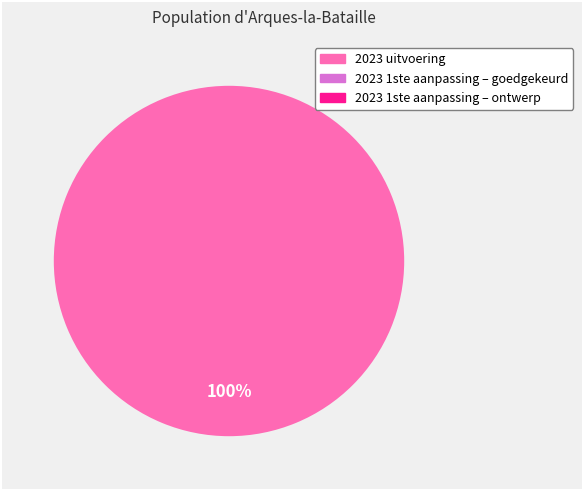

To the nearest percent, what is the difference between the largest and smallest slice percentages?

100%